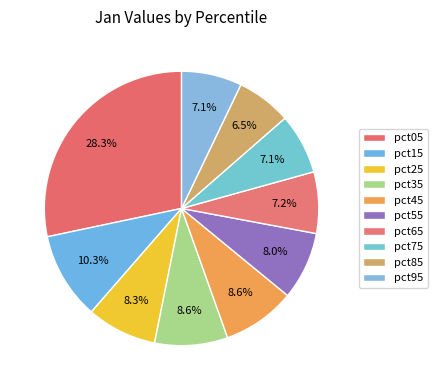

To the nearest percent, what portion does pct95 represent?

7%